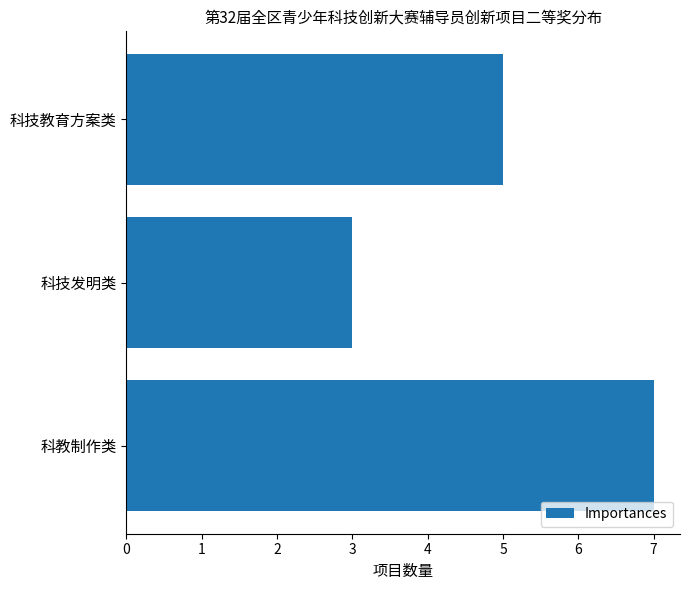

What is the difference between the maximum and minimum values?

4